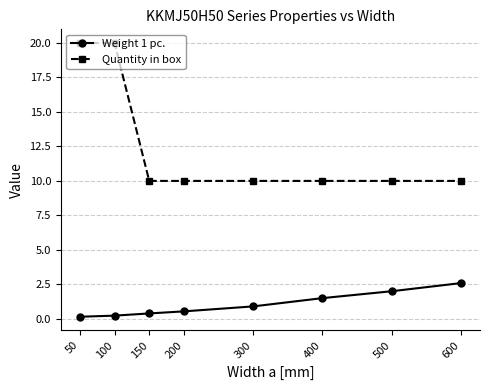

The value of Quantity in box at 150 is 10.0. True or false?

True